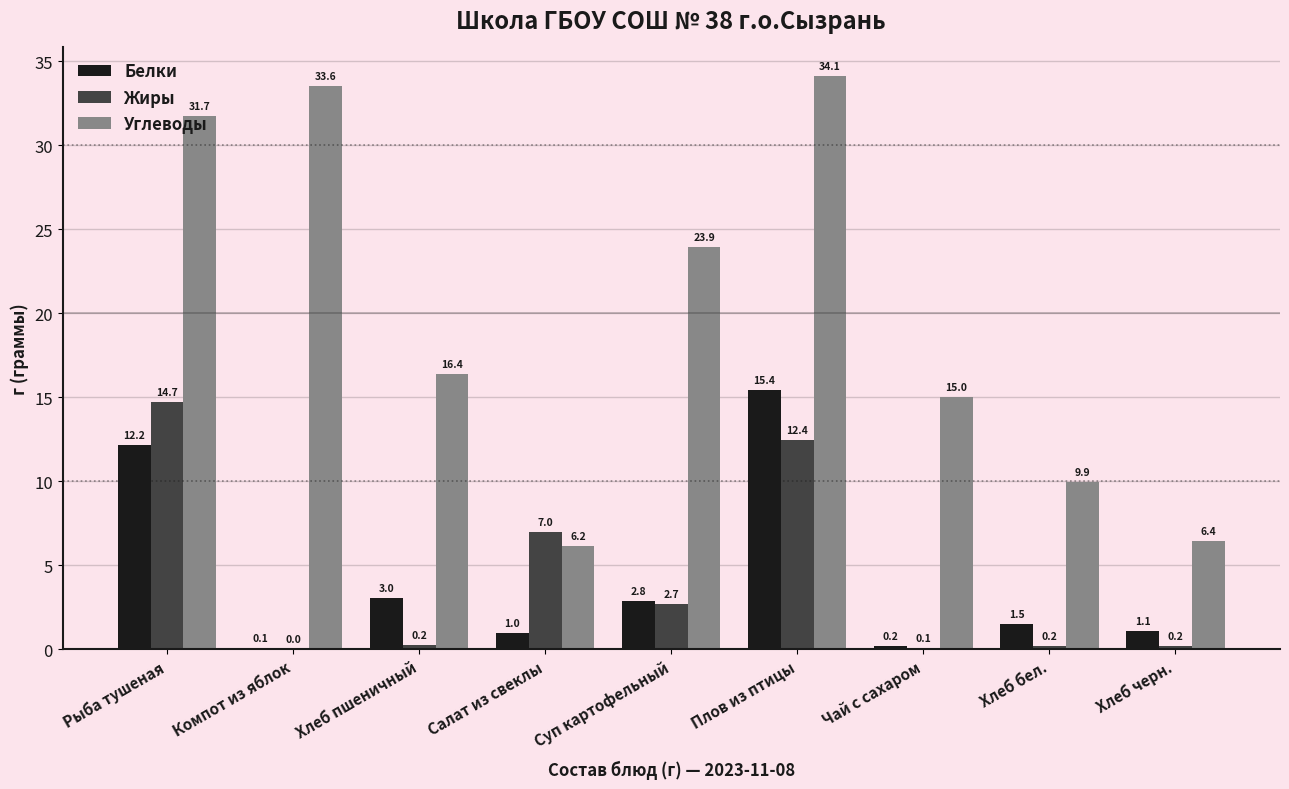

Between Салат из свеклы and Плов из птицы, which series saw the biggest shift?

Углеводы